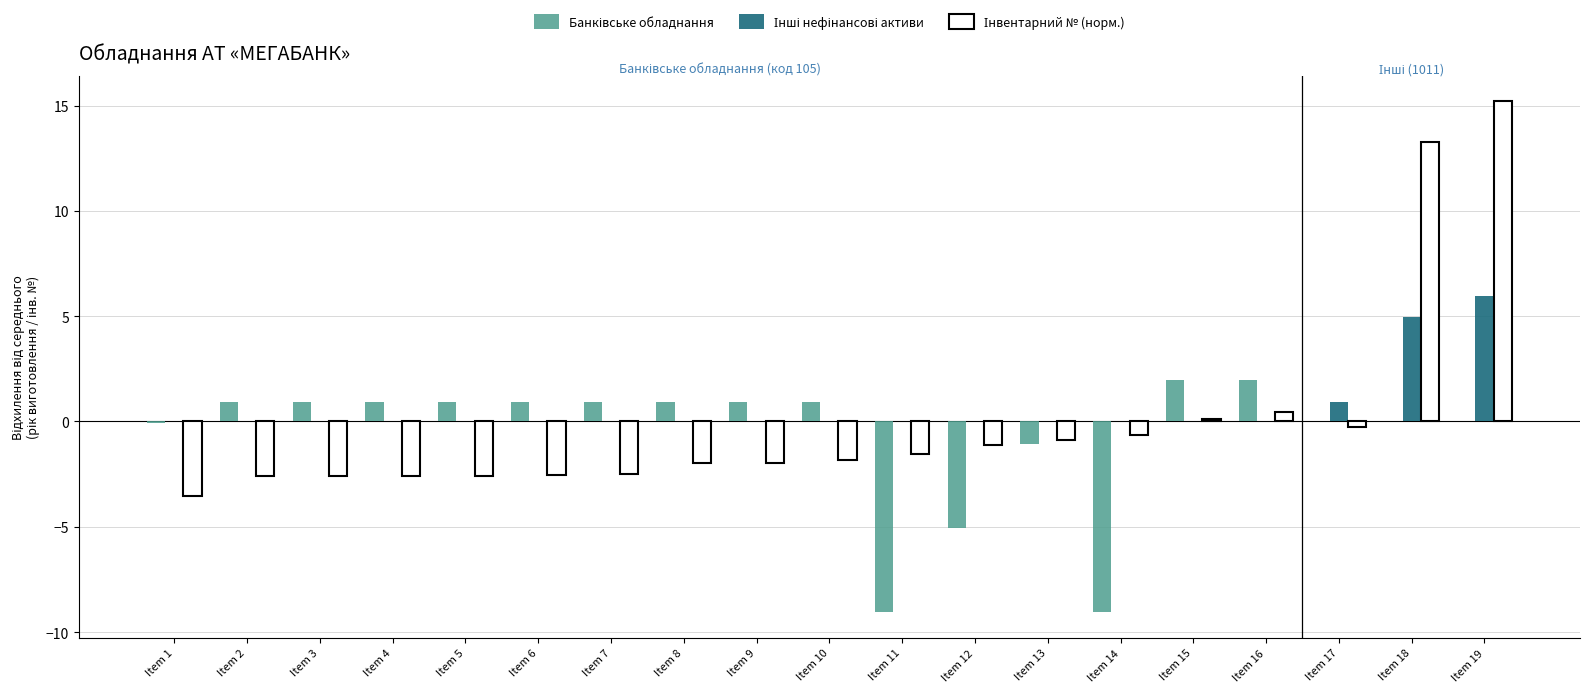

What is the maximum value shown in the chart?

15.2